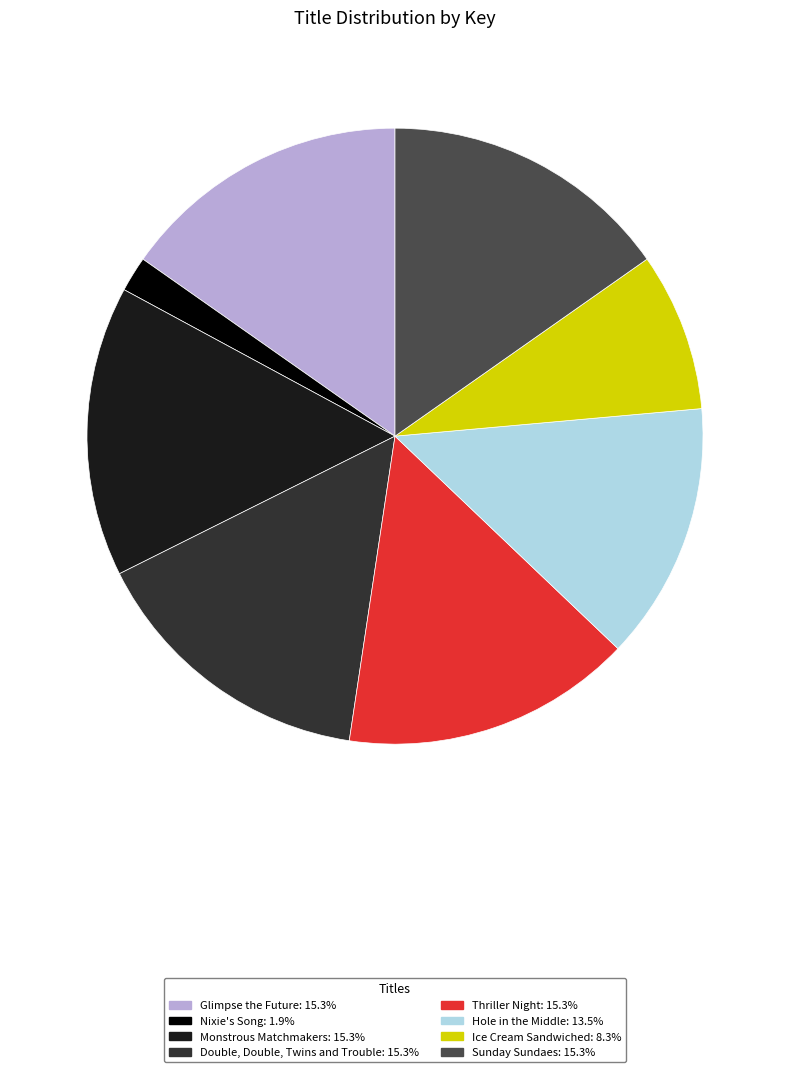

Which slice is the smallest?

Nixie's Song